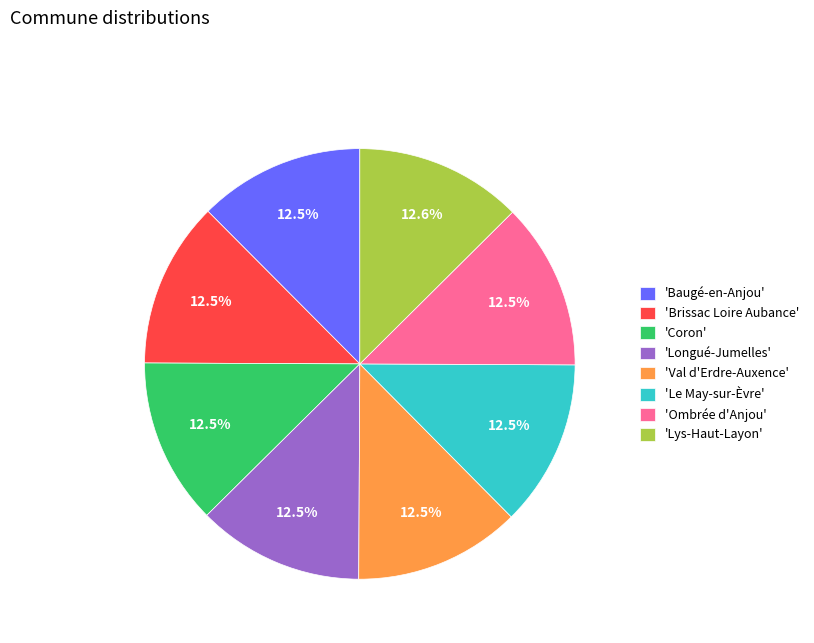

Approximately how many times larger is the value at 'Brissac Loire Aubance' compared to 'Longué-Jumelles'?

1.0